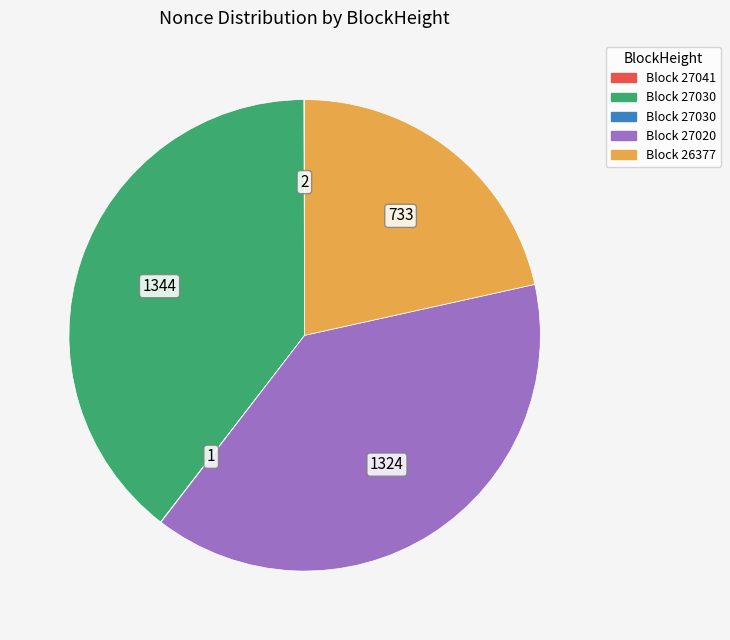

Is there any slice that represents more than half of the pie?

No